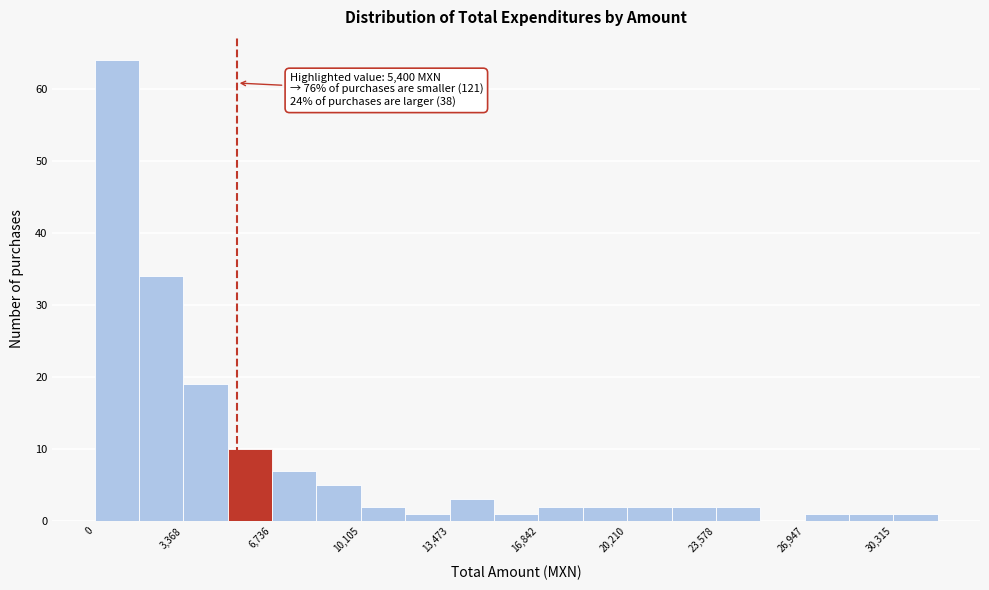

Around what value on the x-axis is the tallest bar? Give the approximate position of its centre, as read against the axis.

1000